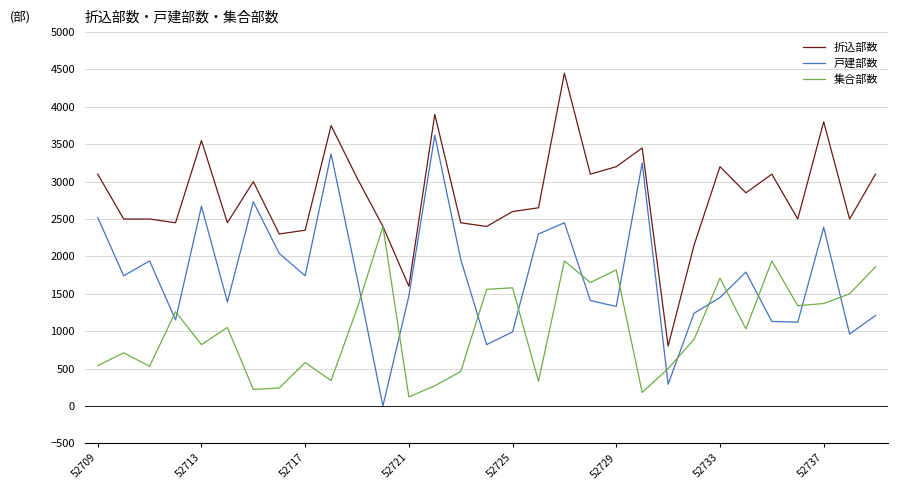

List the series in order of their peak value, highest first.

折込部数, 戸建部数, 集合部数